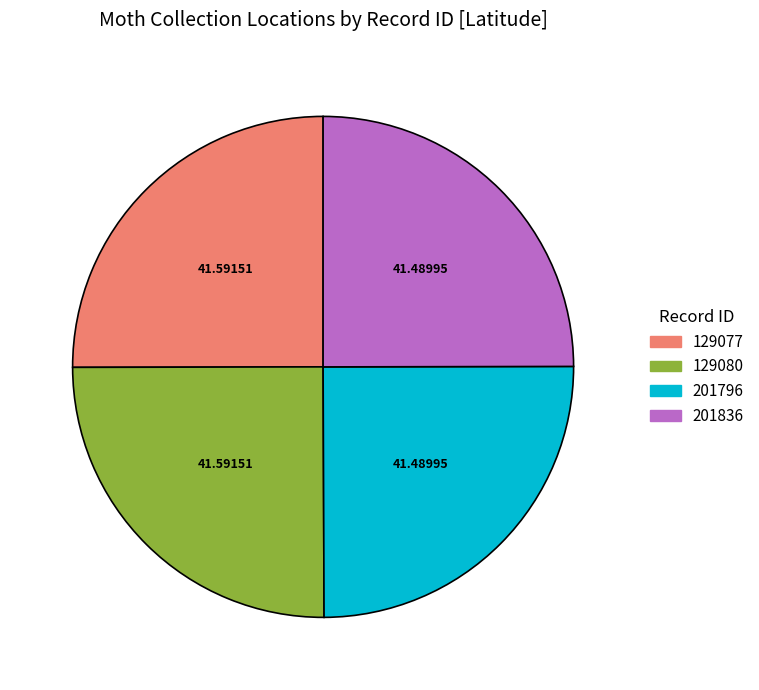

Is 129080 the majority of the pie?

No